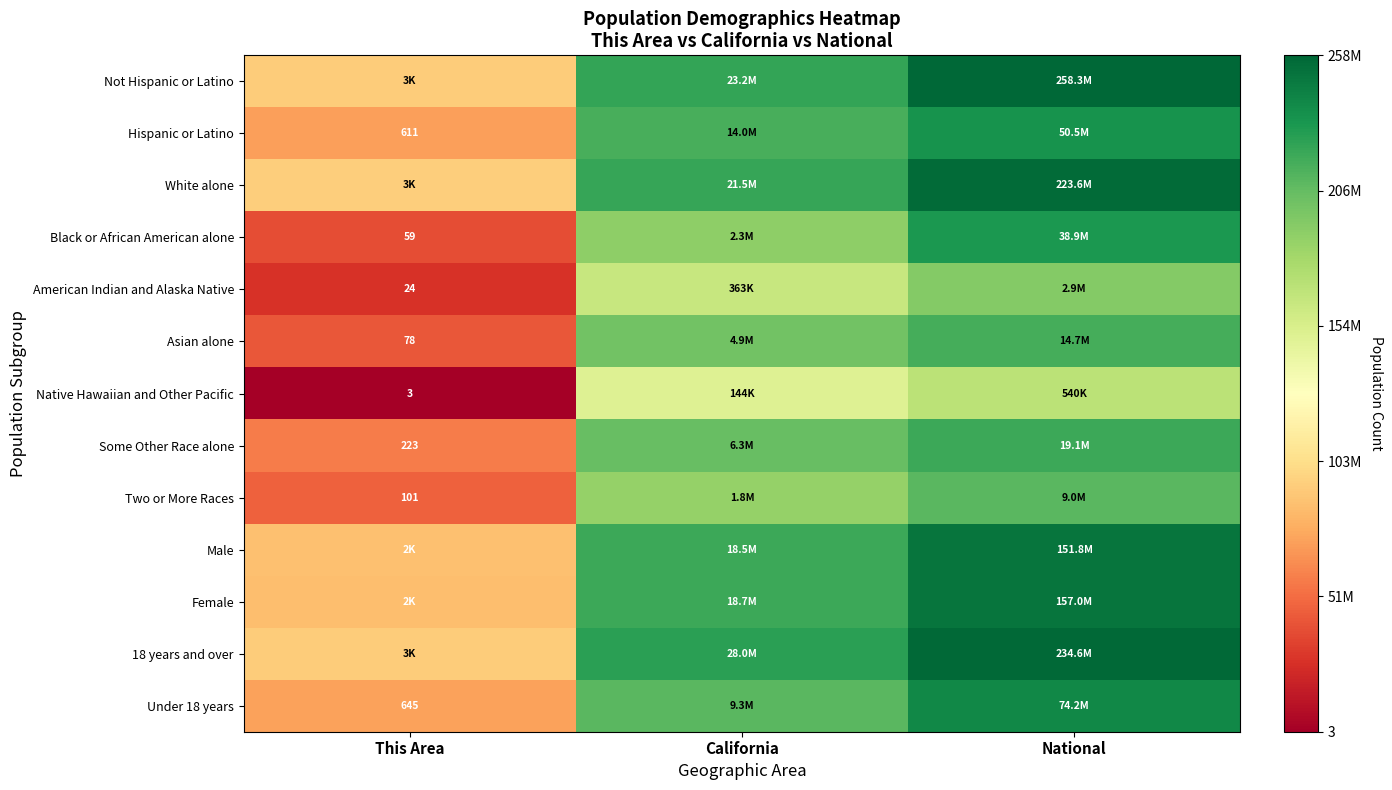

At This Area, list the series in order from largest to smallest.

White alone, Not Hispanic or Latino, 18 years and over, Male, Female, Under 18 years, Hispanic or Latino, Some Other Race alone, Two or More Races, Asian alone, Black or African American alone, American Indian and Alaska Native, Native Hawaiian and Other Pacific